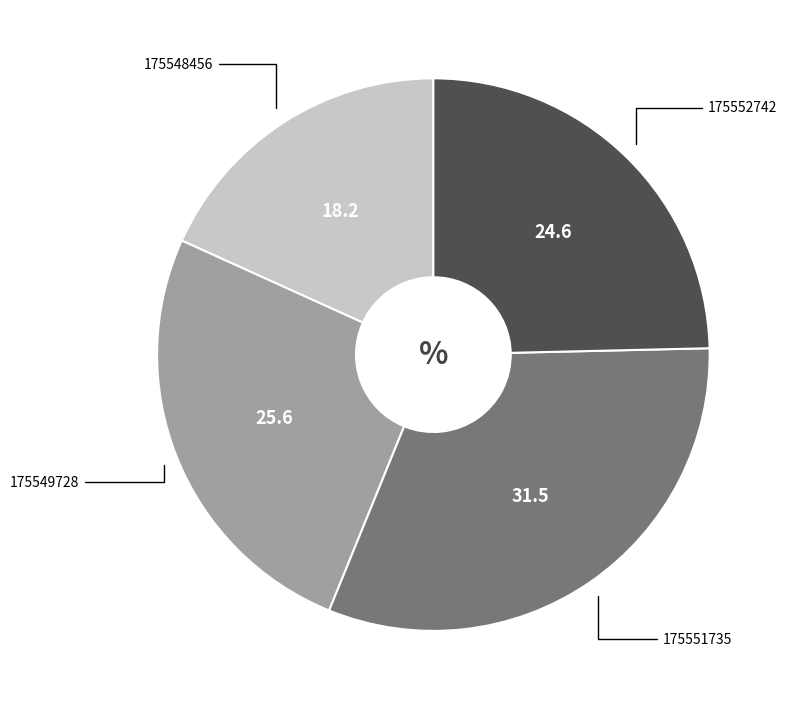

Do 175549728 and 175551735 together represent more than half of the pie?

Yes